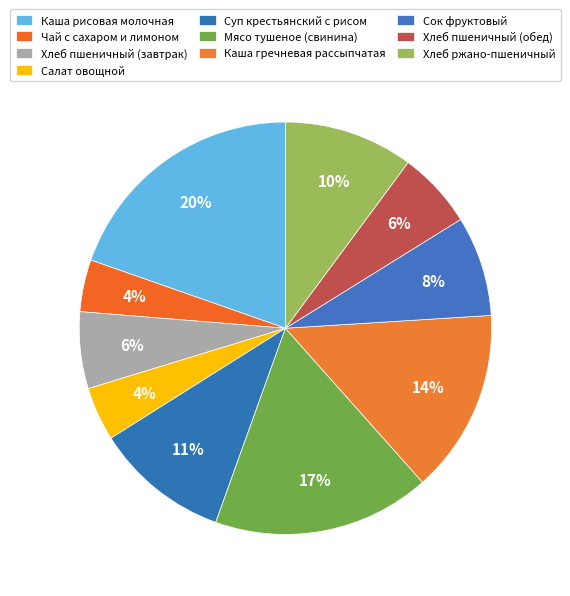

Which category has the smallest portion of the pie?

Чай с сахаром и лимоном